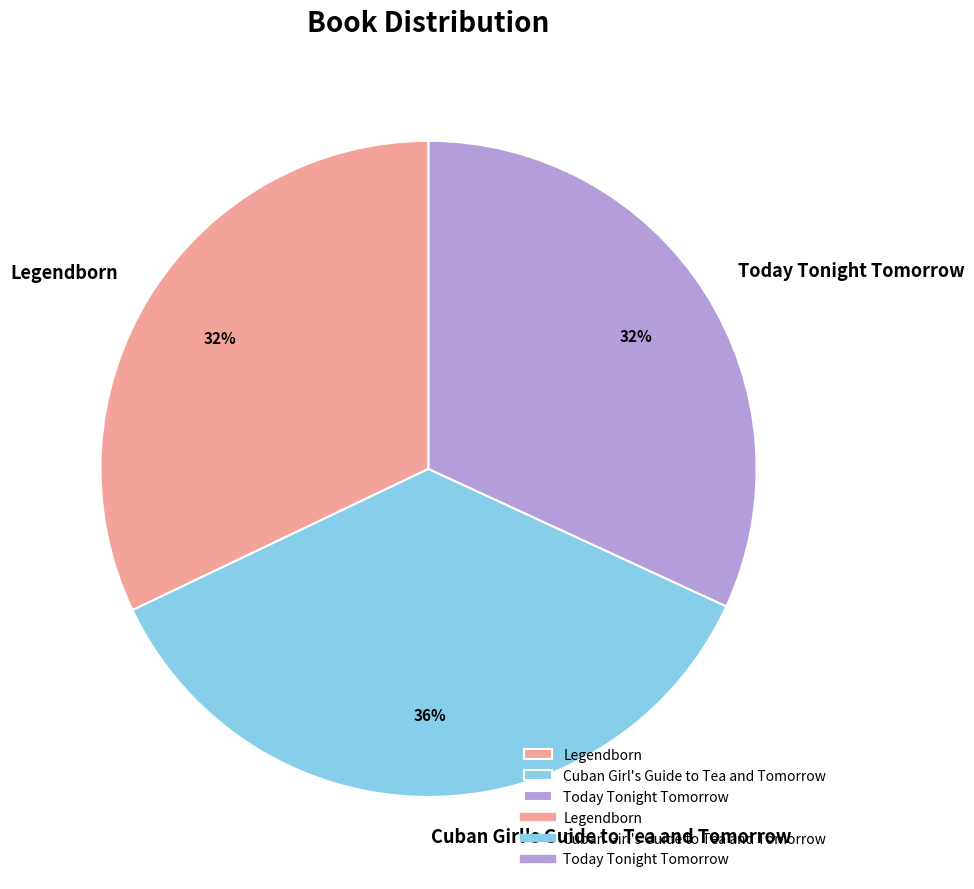

How many slices are in this pie chart?

3